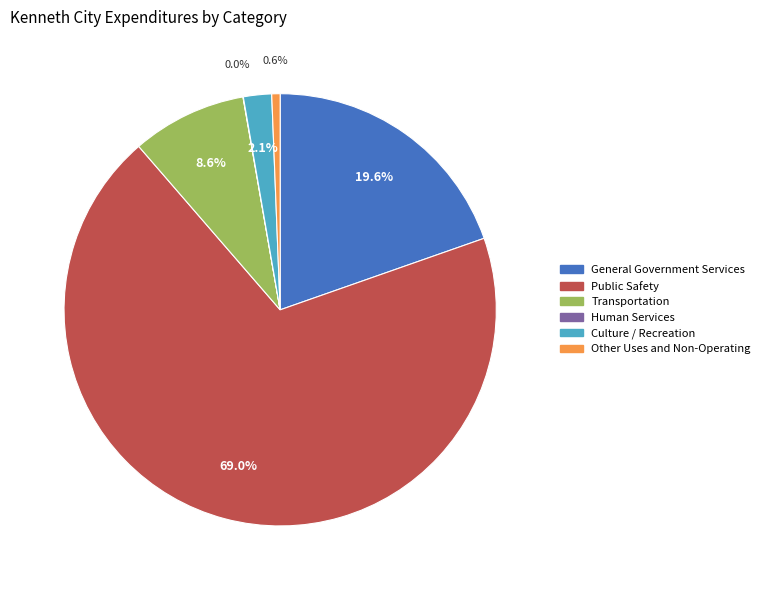

What percentage is NOT represented by General Government Services?

80.4%